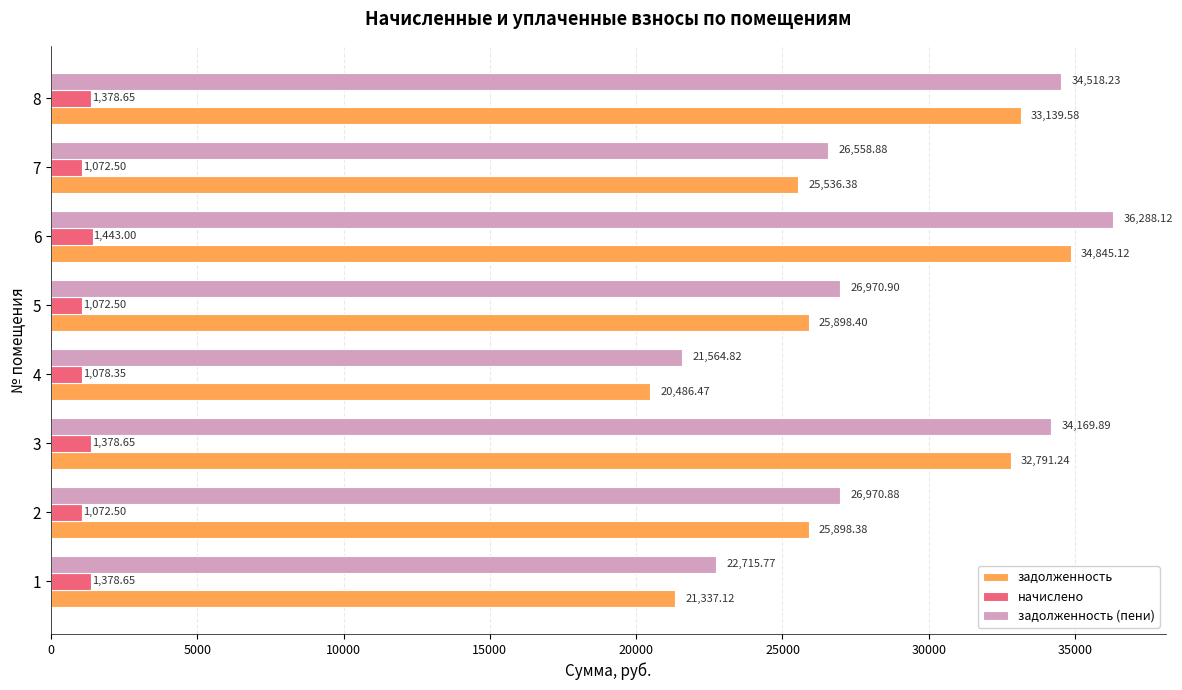

Between 5 and 6, which series saw the biggest shift?

задолженность (пени)